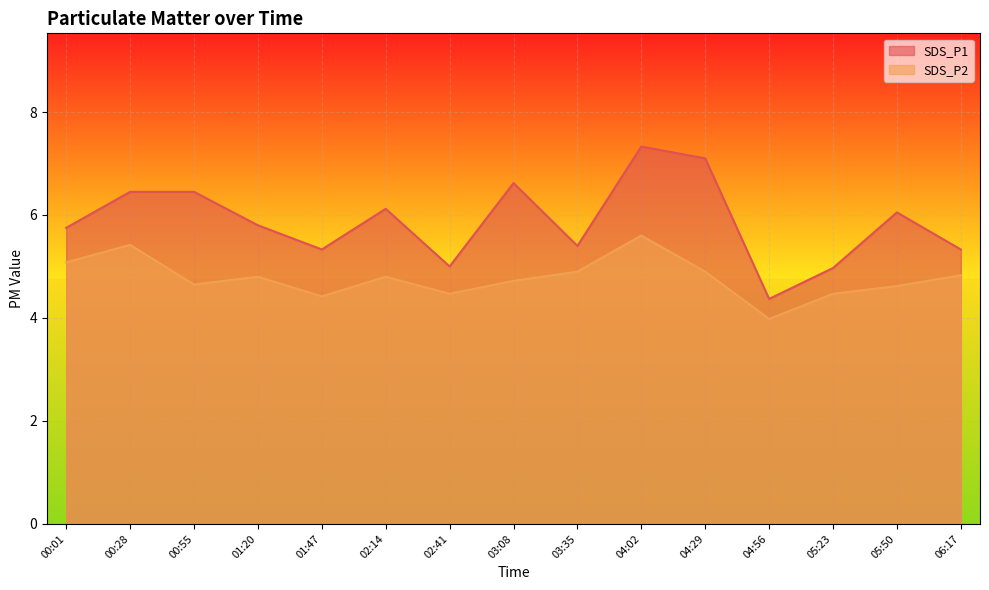

What is the value of the SDS_P2 point at the 6th from the left?

4.8